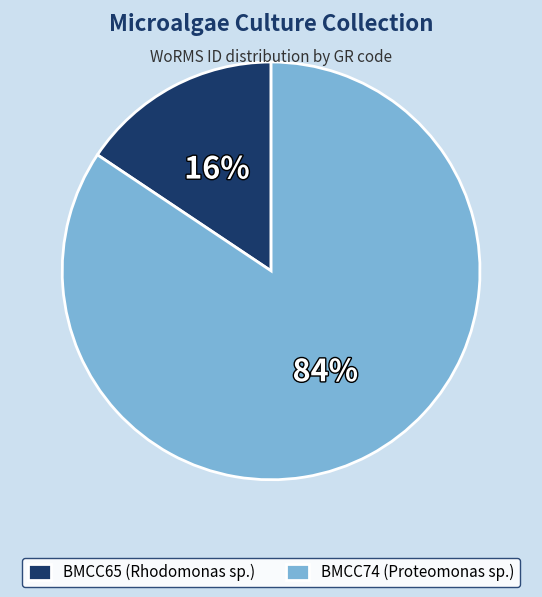

Does any single category account for the majority?

Yes